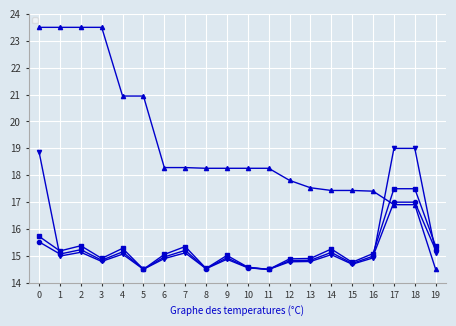

How many data points in _score are above 18?

12